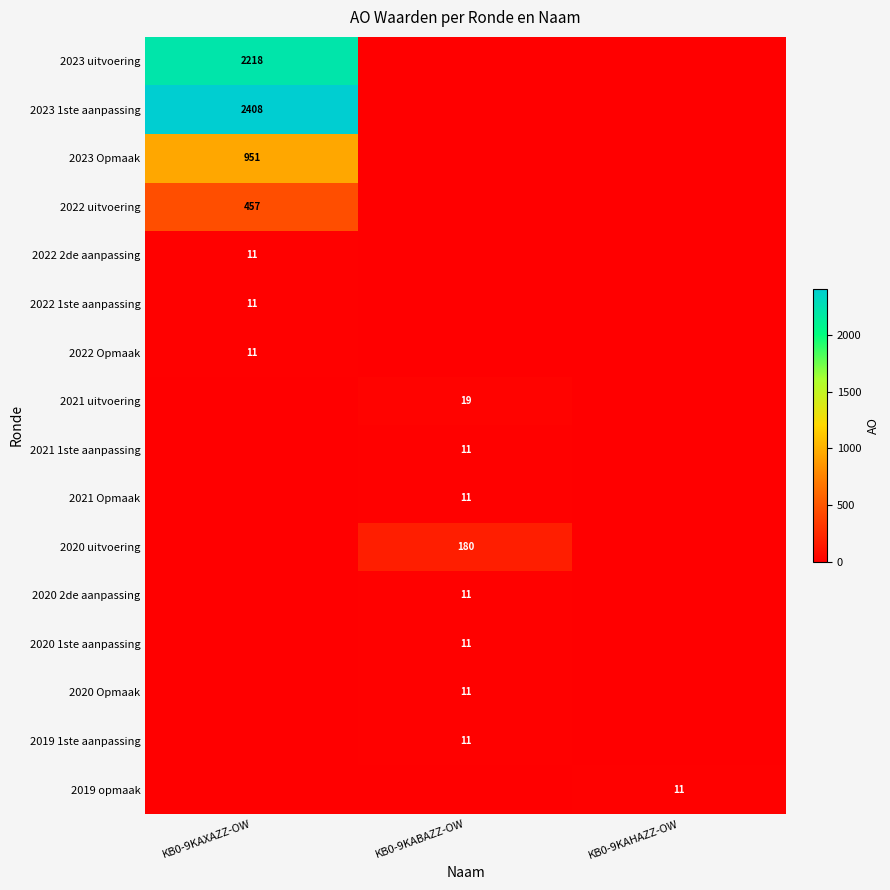

At which category is the sum across all series the highest?

KB0-9KAXAZZ-OW